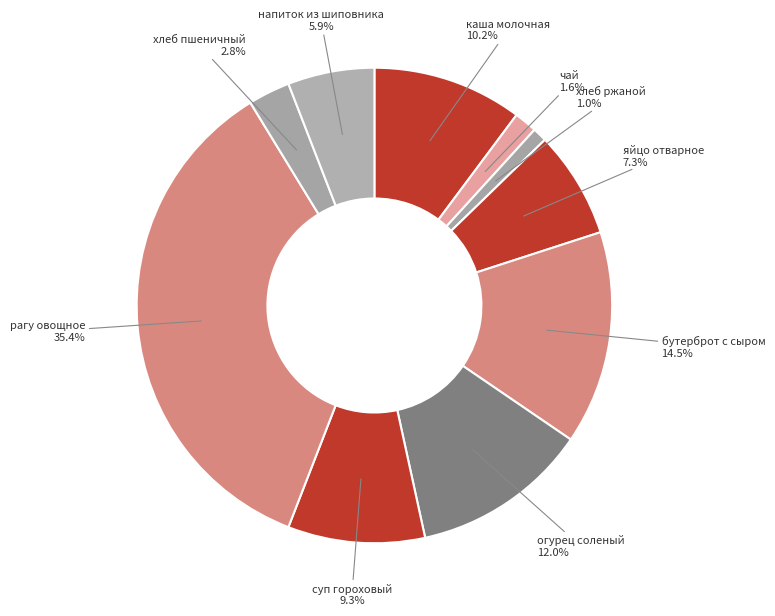

How many segments does this pie chart have?

10